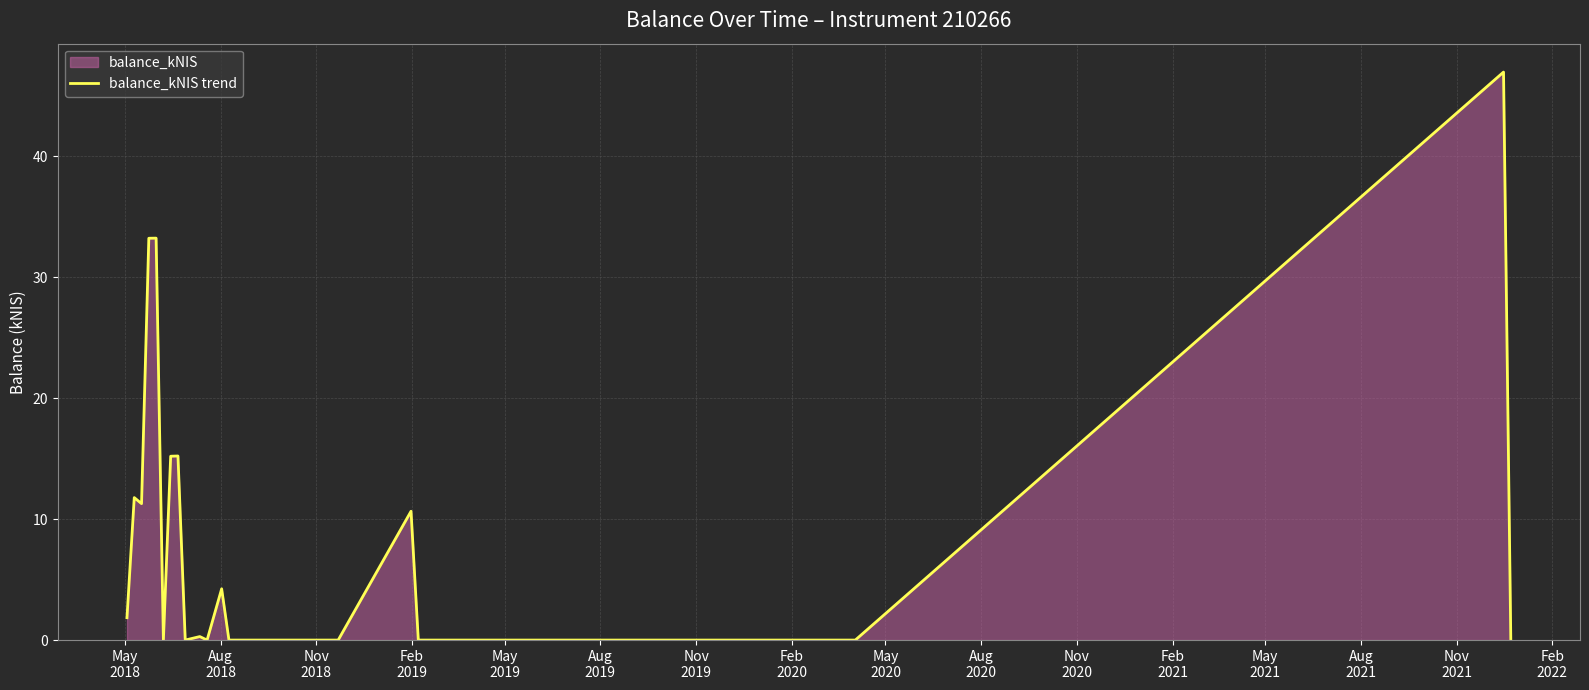

What is the greatest value displayed?

47.0